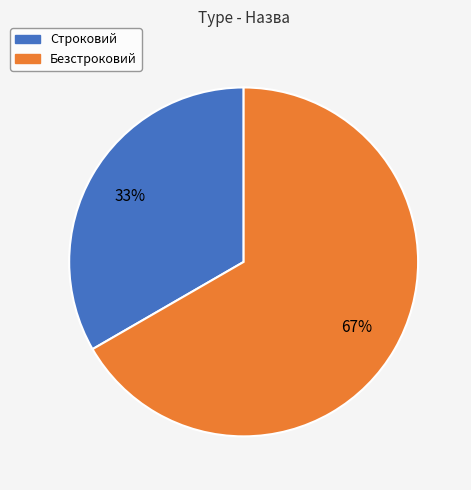

To the nearest percent, what is the average slice percentage?

50%